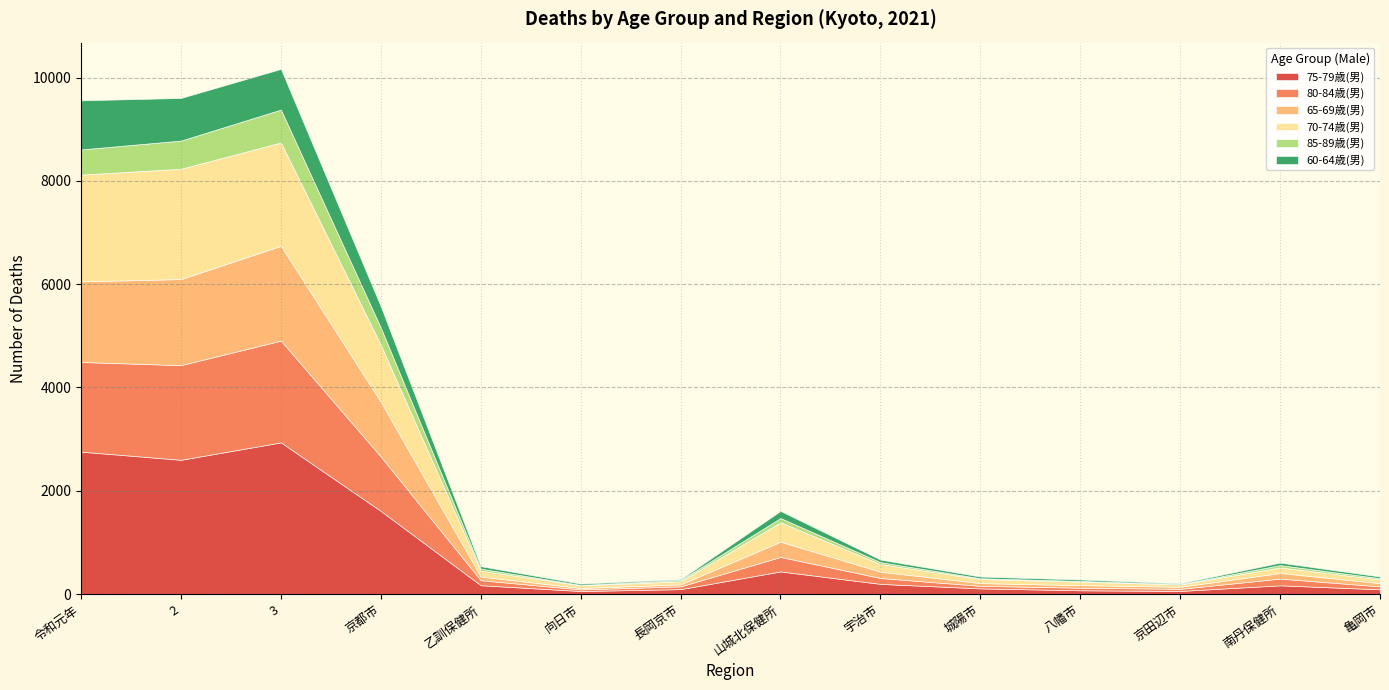

What is the smallest value displayed?

7